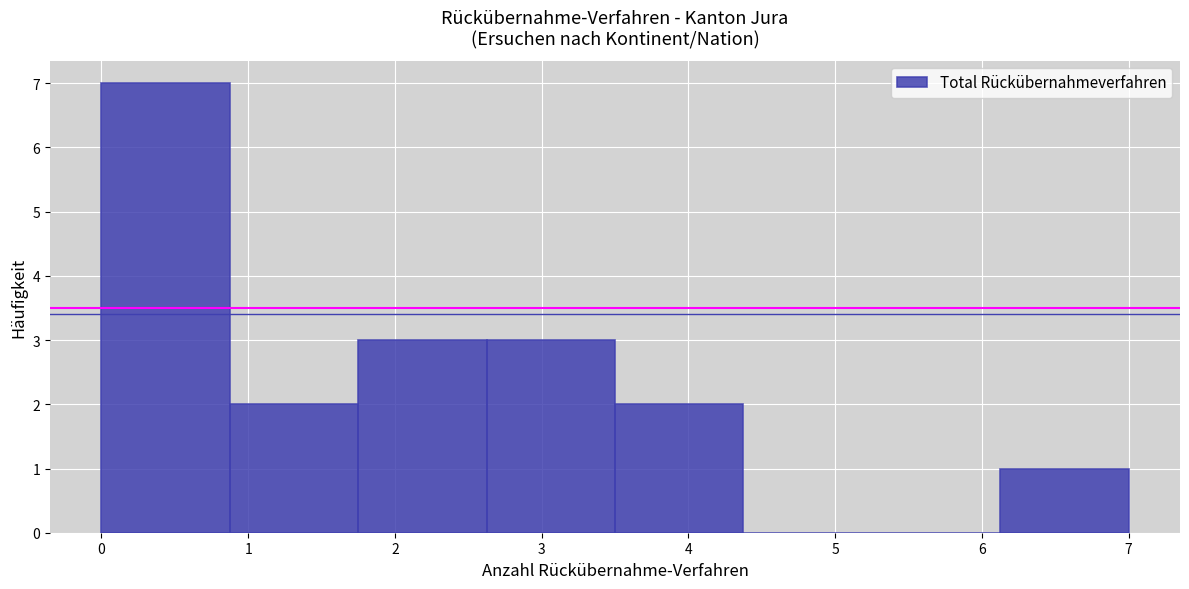

Reading left to right, transcribe this chart: for each bar, give the range it covers on the x-axis and its height. Neither the bar edges nor the heights are printed on the chart, so give them approximately, as read against the axes.

0.0 to 0.9: 7
0.9 to 1.8: 2
1.8 to 2.6: 3
2.6 to 3.5: 3
3.5 to 4.4: 2
4.4 to 5.3: 0
5.3 to 6.1: 0
6.1 to 7.0: 1